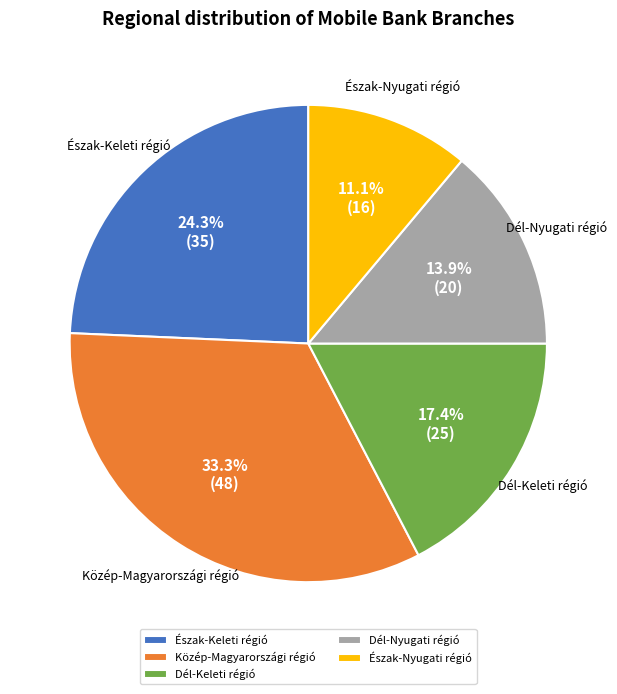

True or false: Dél-Nyugati régió accounts for 4% of the total.

False